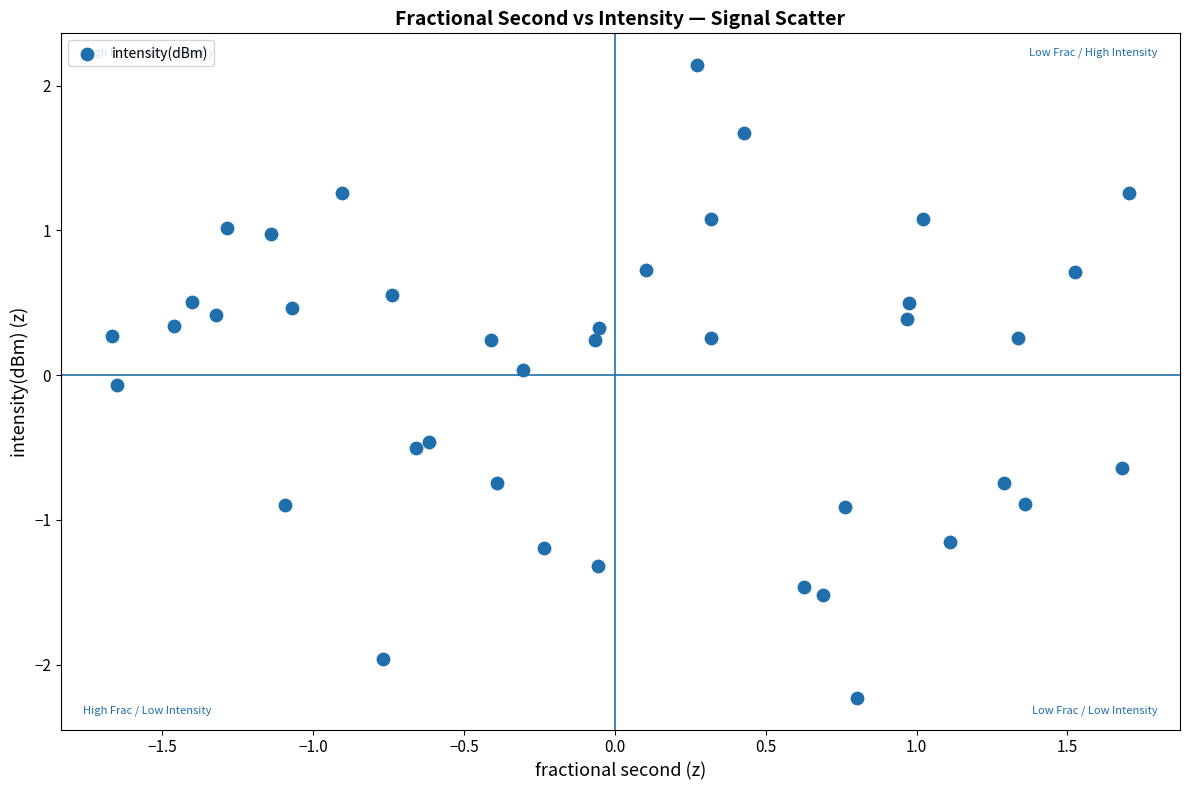

What is the range of X values (max minus min)?

3.4